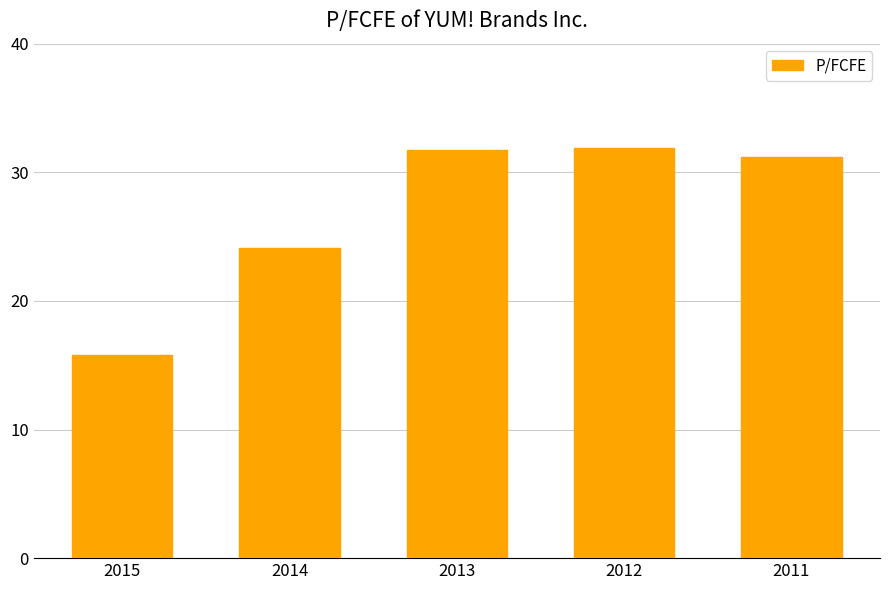

What is the change in value from 2015 to 2014?

+8.3